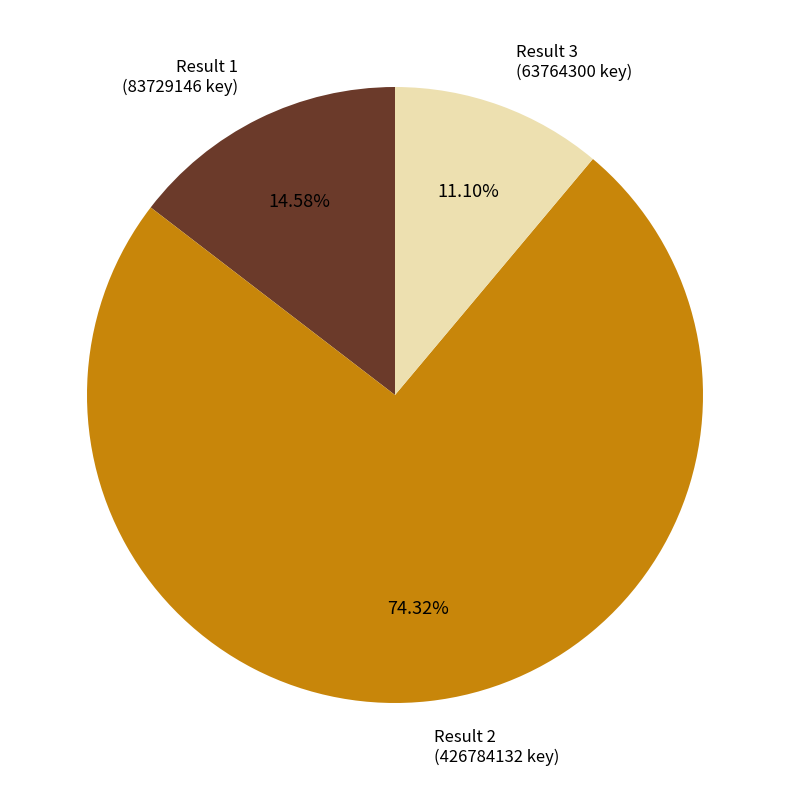

Which category has the biggest portion of the pie?

Result 2 (426784132 key)